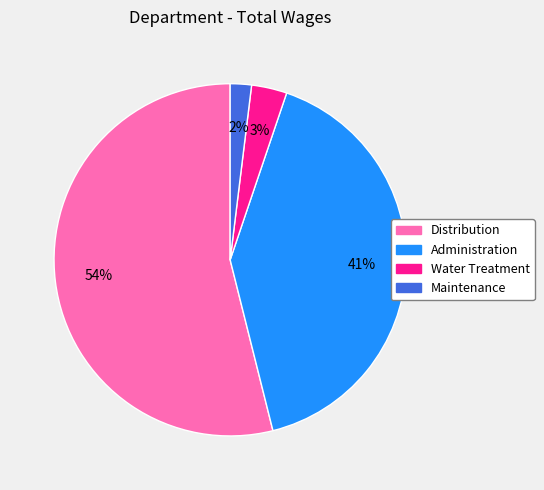

To the nearest percent, what percentage of the pie is Administration?

41%